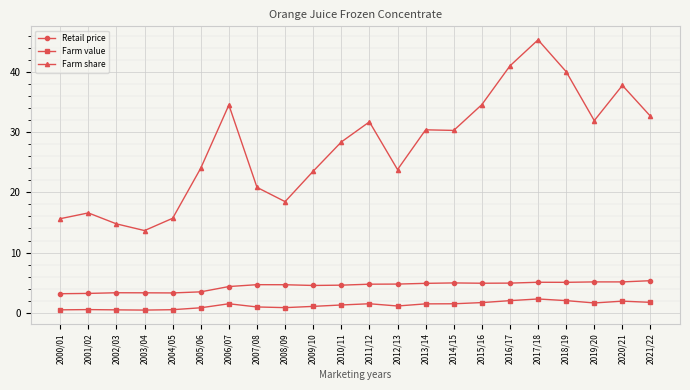

What is the maximum value shown in the chart?

45.3